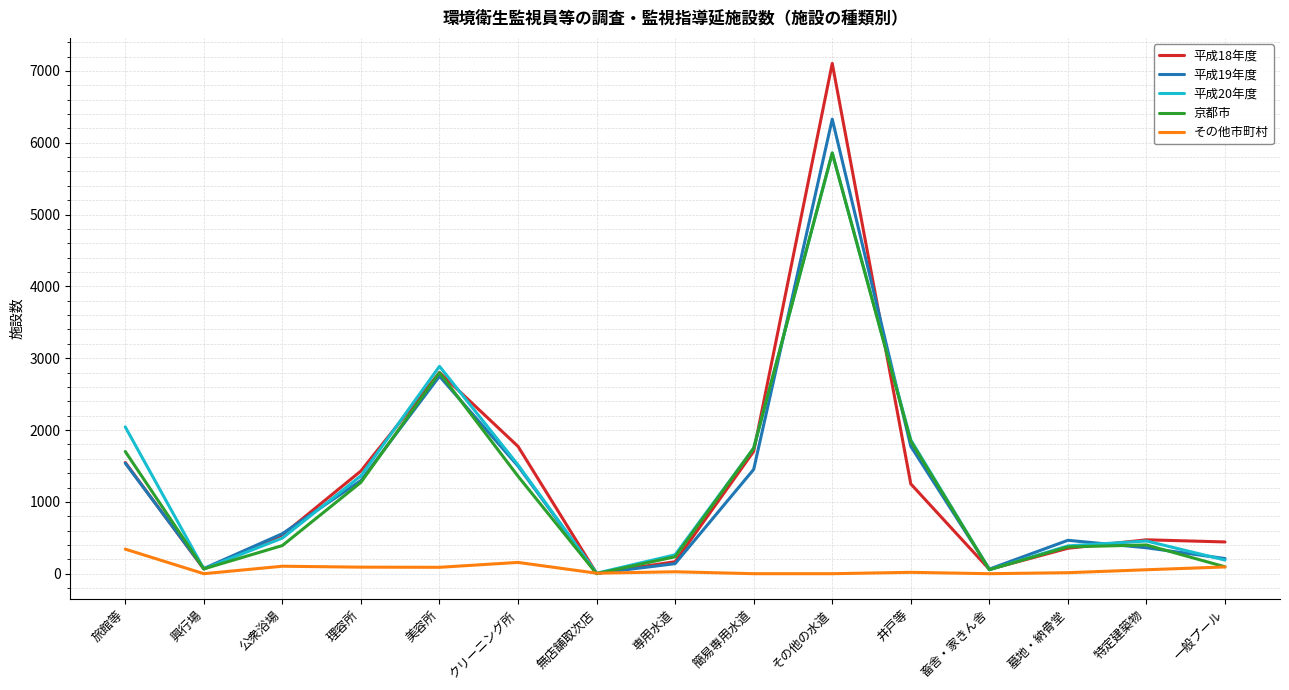

Which series ends up on top after the final intersection of その他市町村 and 平成19年度?

平成19年度